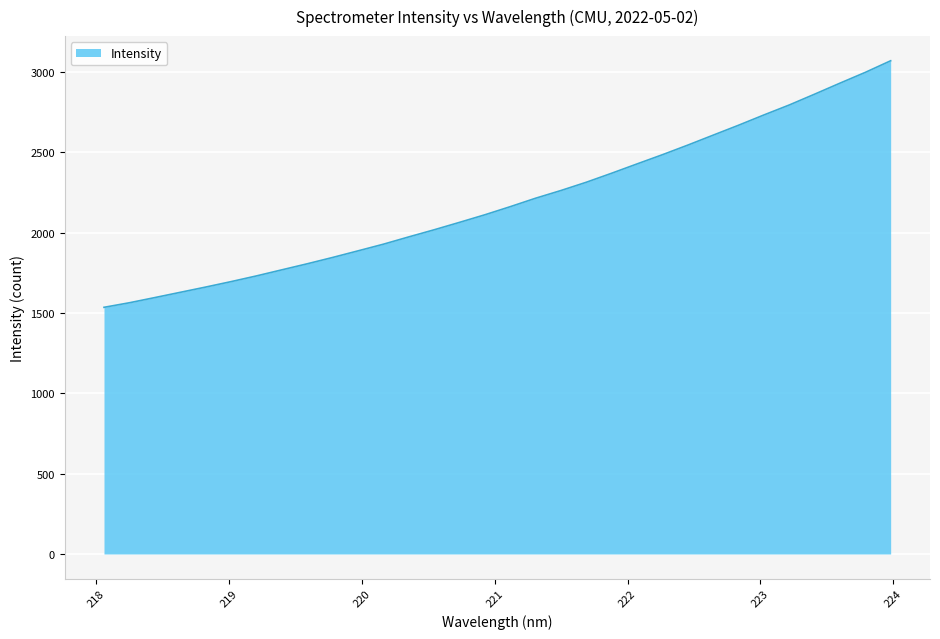

What is the difference between the maximum and minimum values?

1534.7